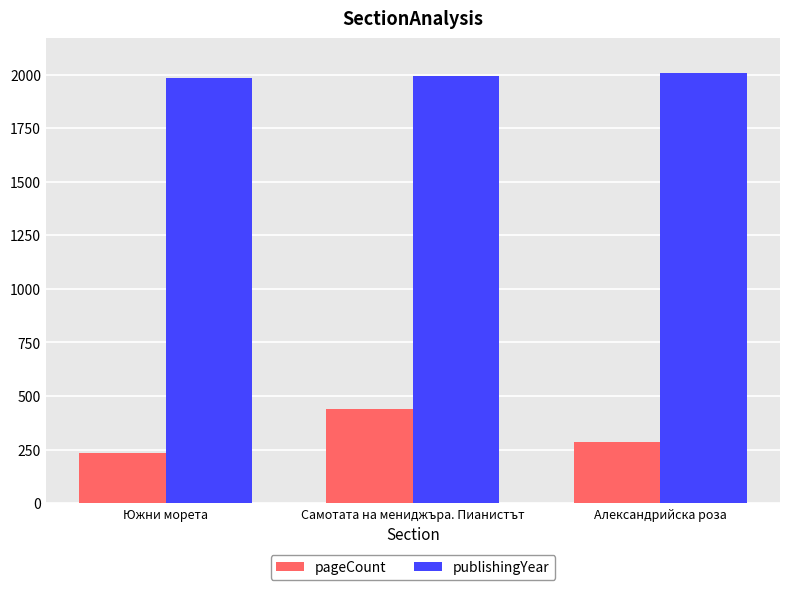

Is it true that pageCount equals 234 at Южни морета?

True